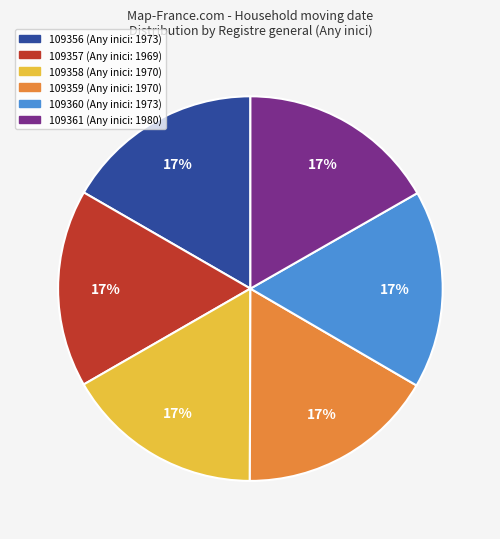

To the nearest percent, what percentage of the pie is 109357?

17%